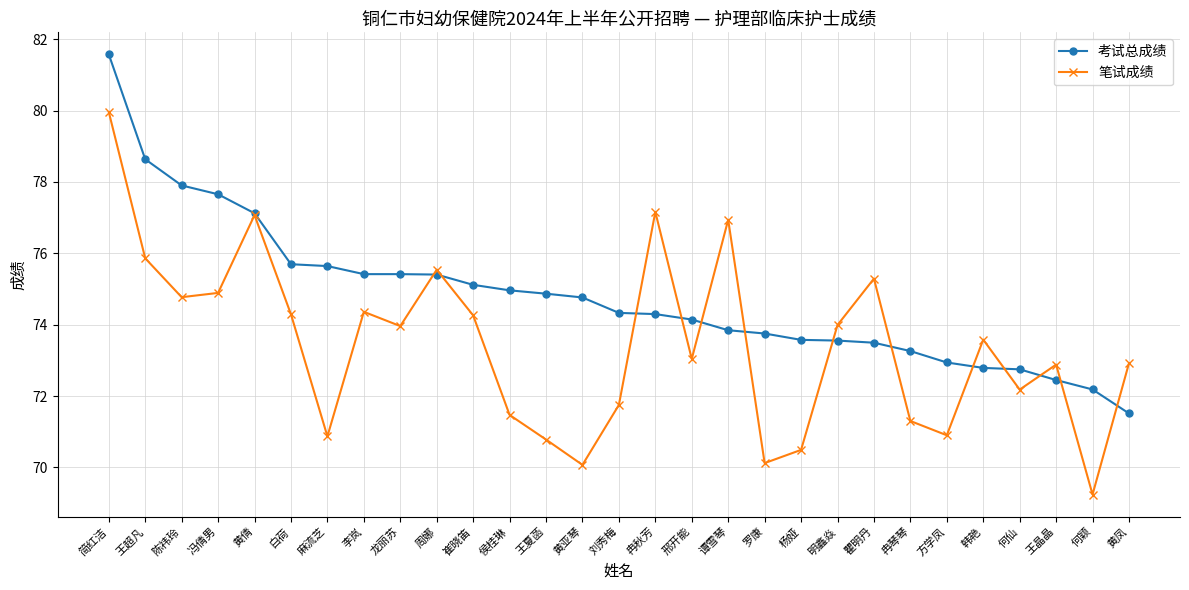

At which label does 笔试成绩 reach its peak?

简红洁